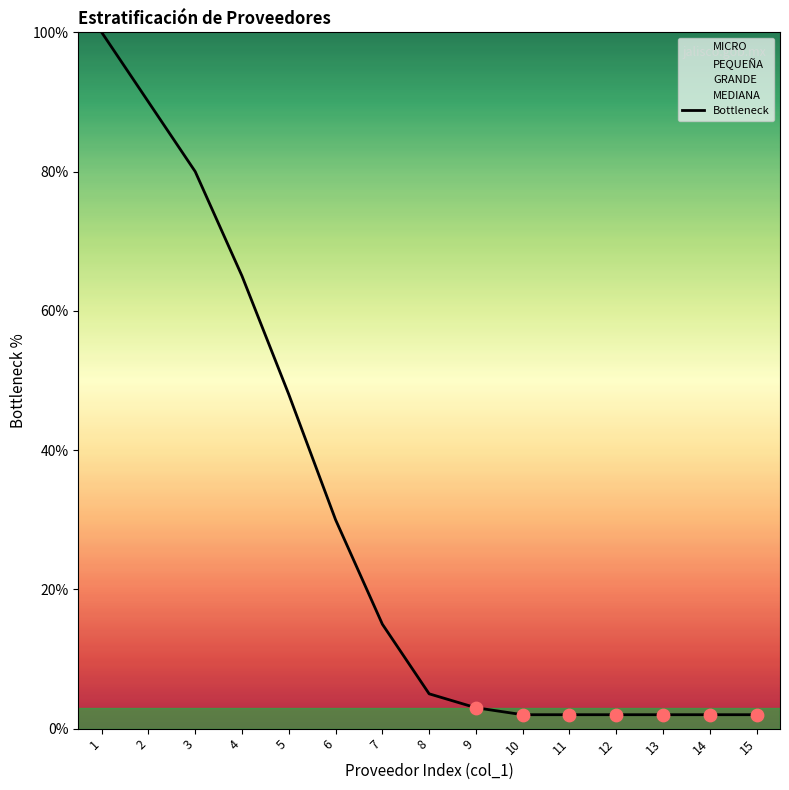

Approximately how many times larger is the value at 12 compared to 9?

0.7